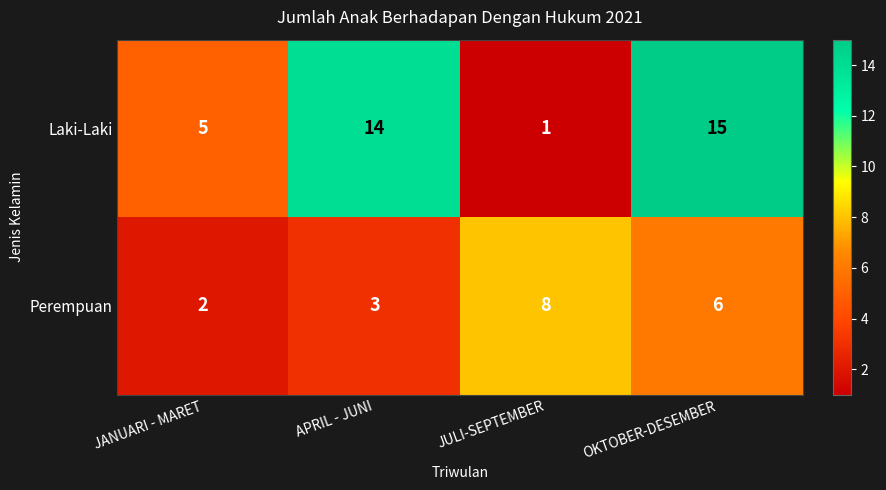

At how many categories does at least one series exceed 1?

4